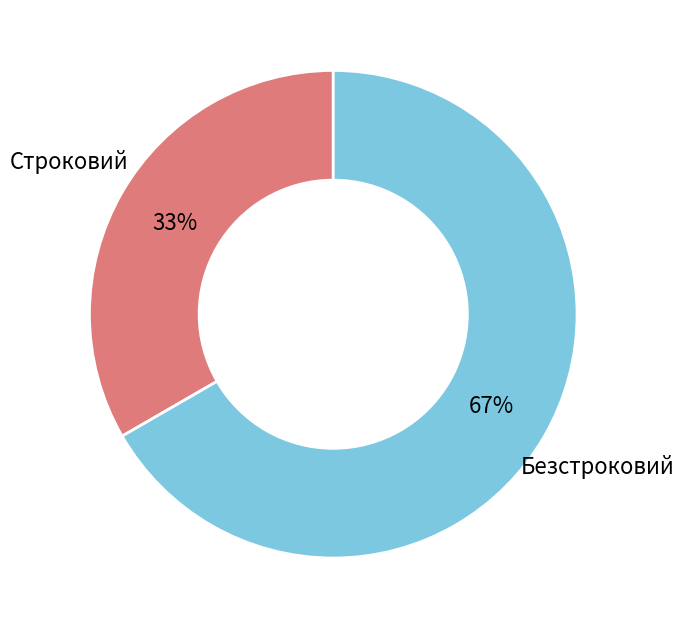

To the nearest percent, what is the average slice percentage?

50%